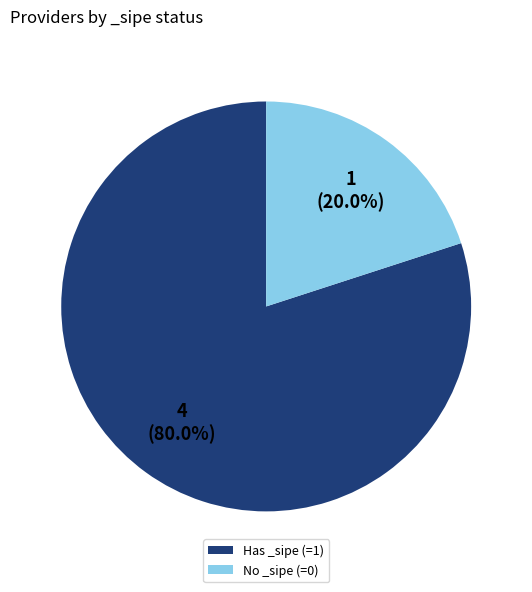

Approximately how many times larger is the value at Has _sipe (=1) compared to No _sipe (=0)?

4.0